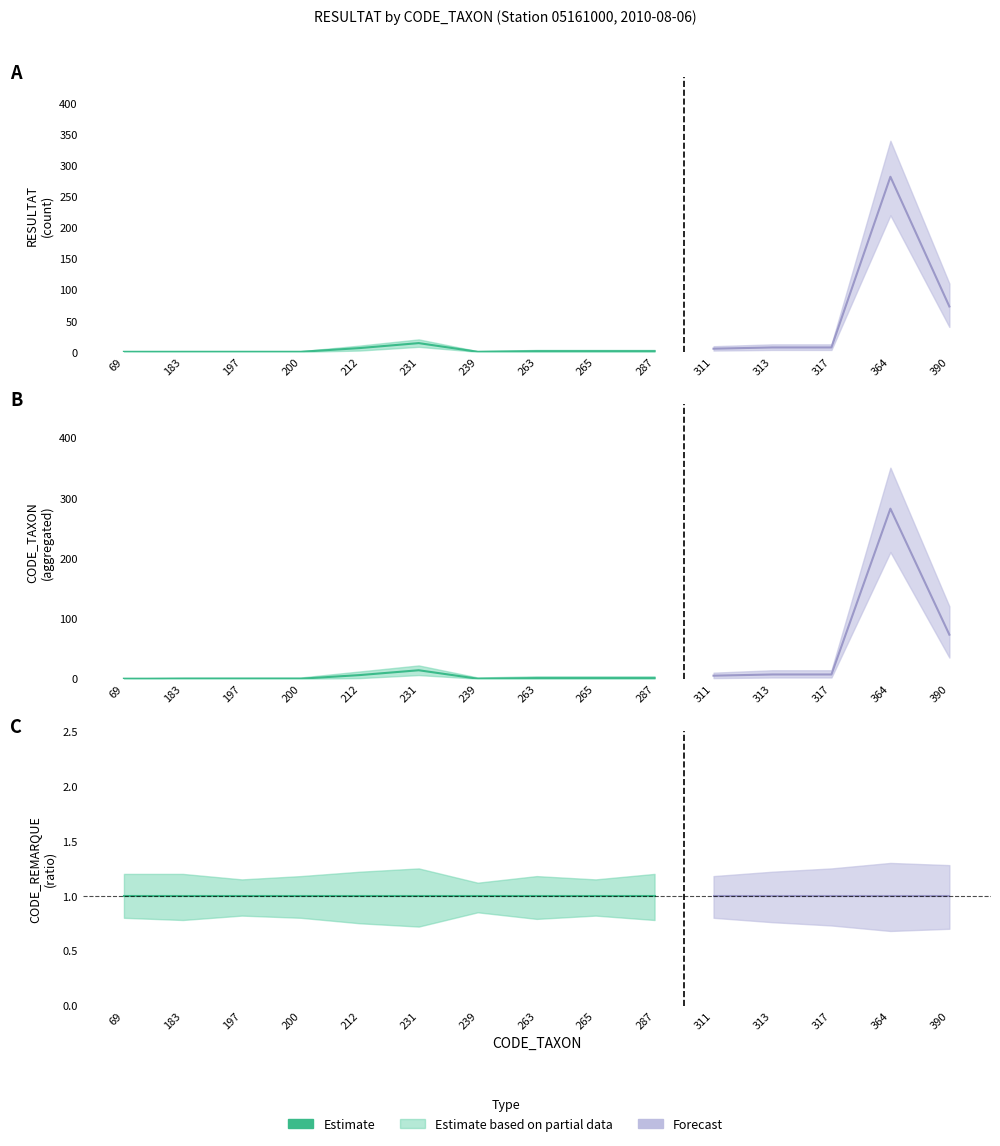

True or false: RESULTAT_upper and RESULTAT_A cross at least once.

False